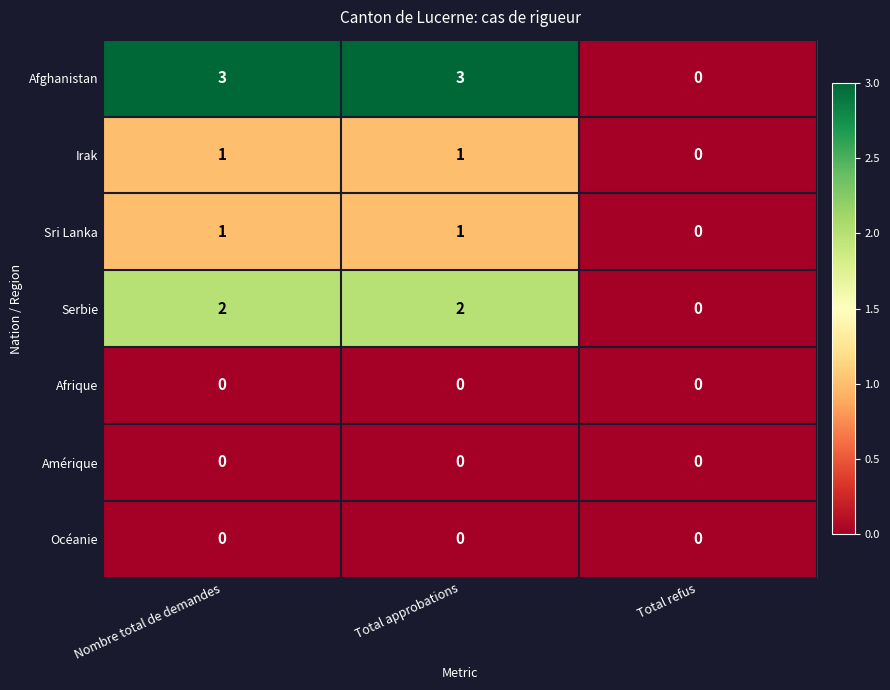

The Afghanistan series shows 0 at Total refus. True or false?

True